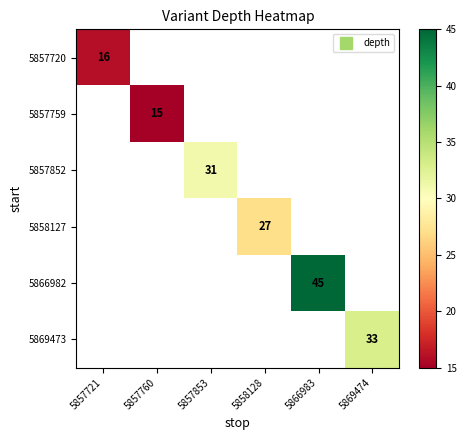

At which category does the chart reach its minimum across all series?

5857760